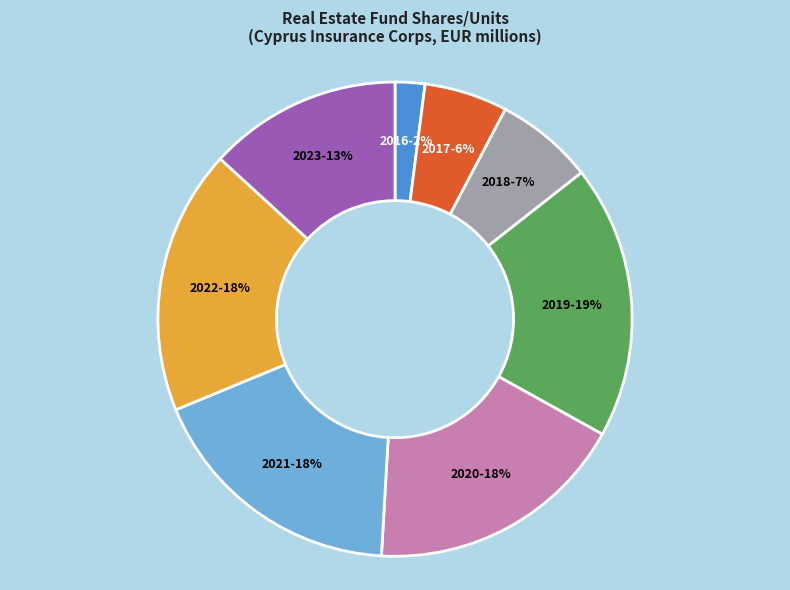

Do 2022 and 2019 together represent more than half of the pie?

No